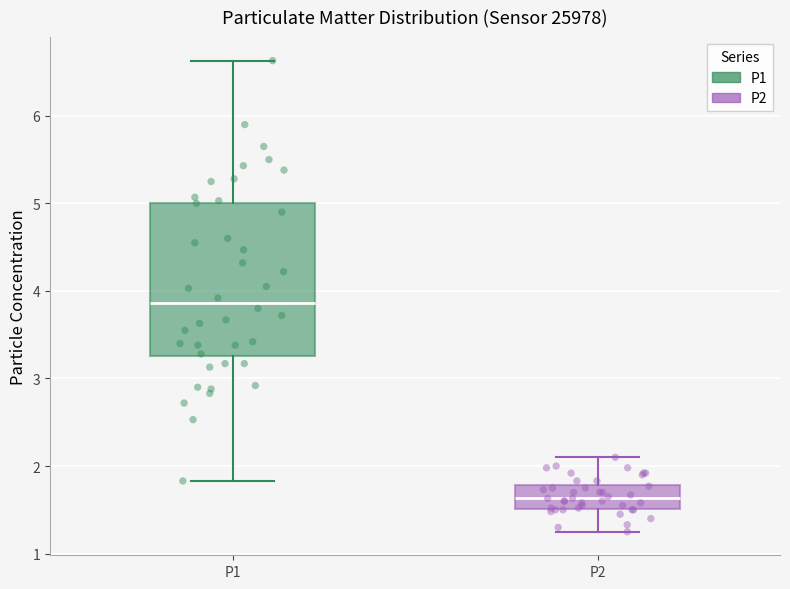

Where does the median line of the box for P1 sit on the y-axis? The values are not printed on the chart, so give them approximately, as read against the axis.

3.9